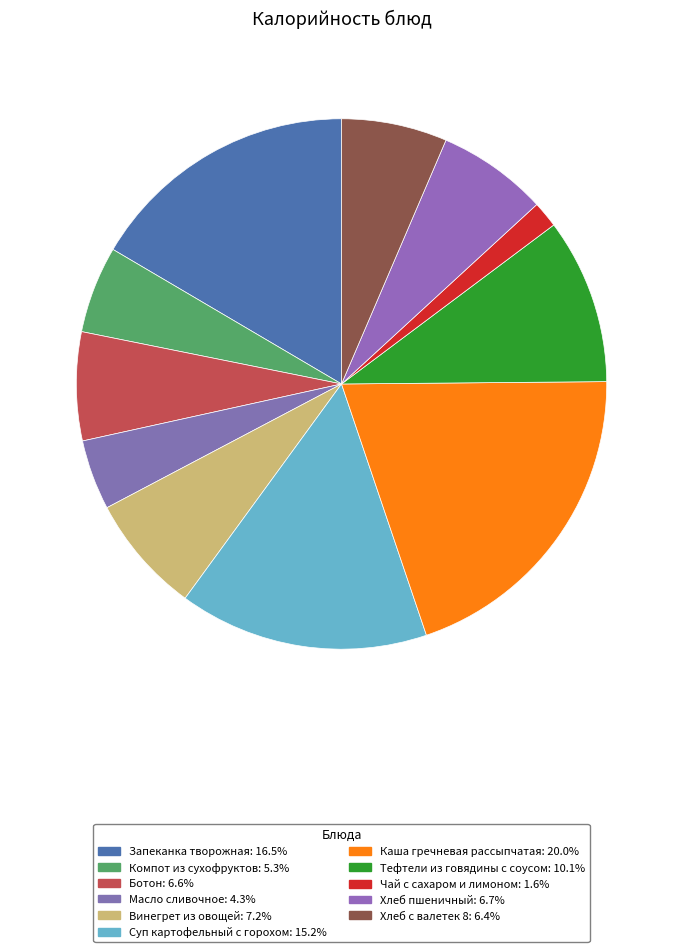

Does Каша гречневая рассыпчатая represent more than half of the total?

No